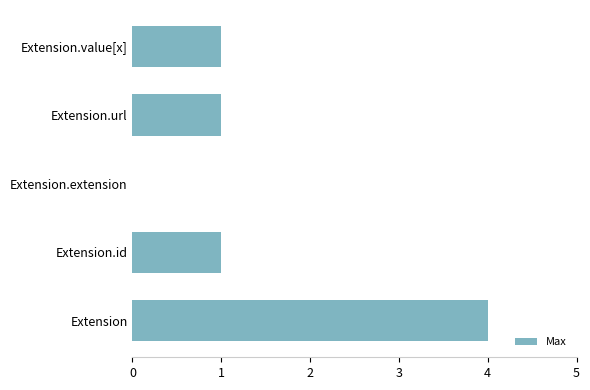

What is the greatest value displayed?

4